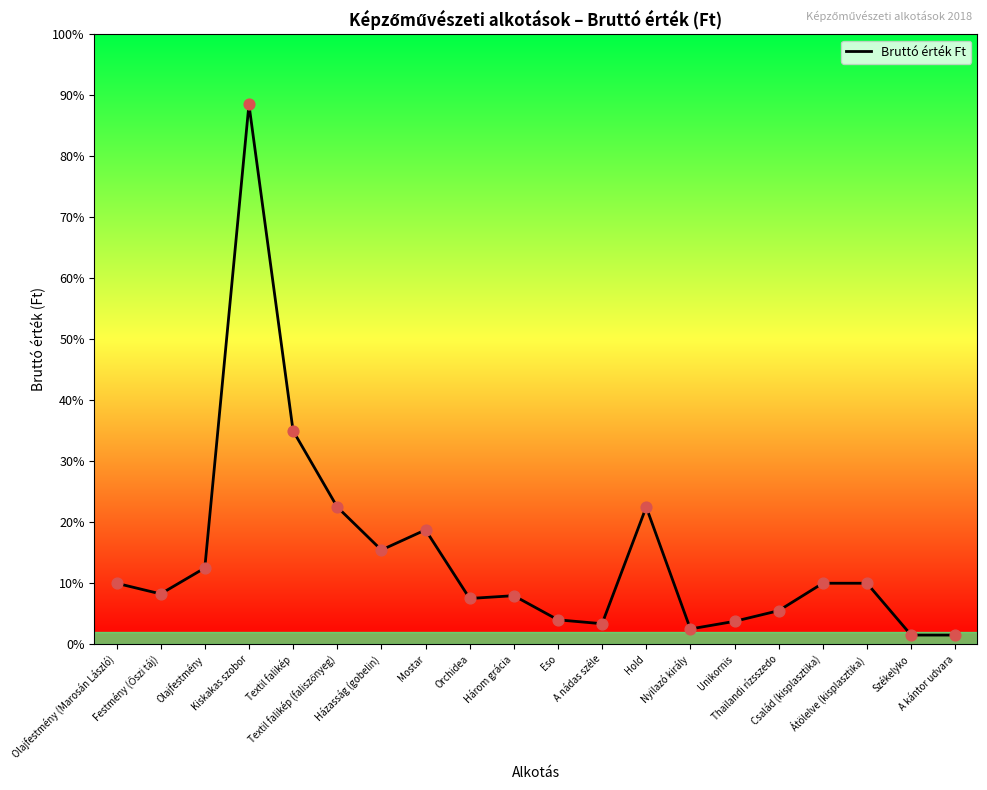

Approximately how many times larger is the value at Olajfestmény (Marosán László) compared to Család (kisplasztika)?

1.0